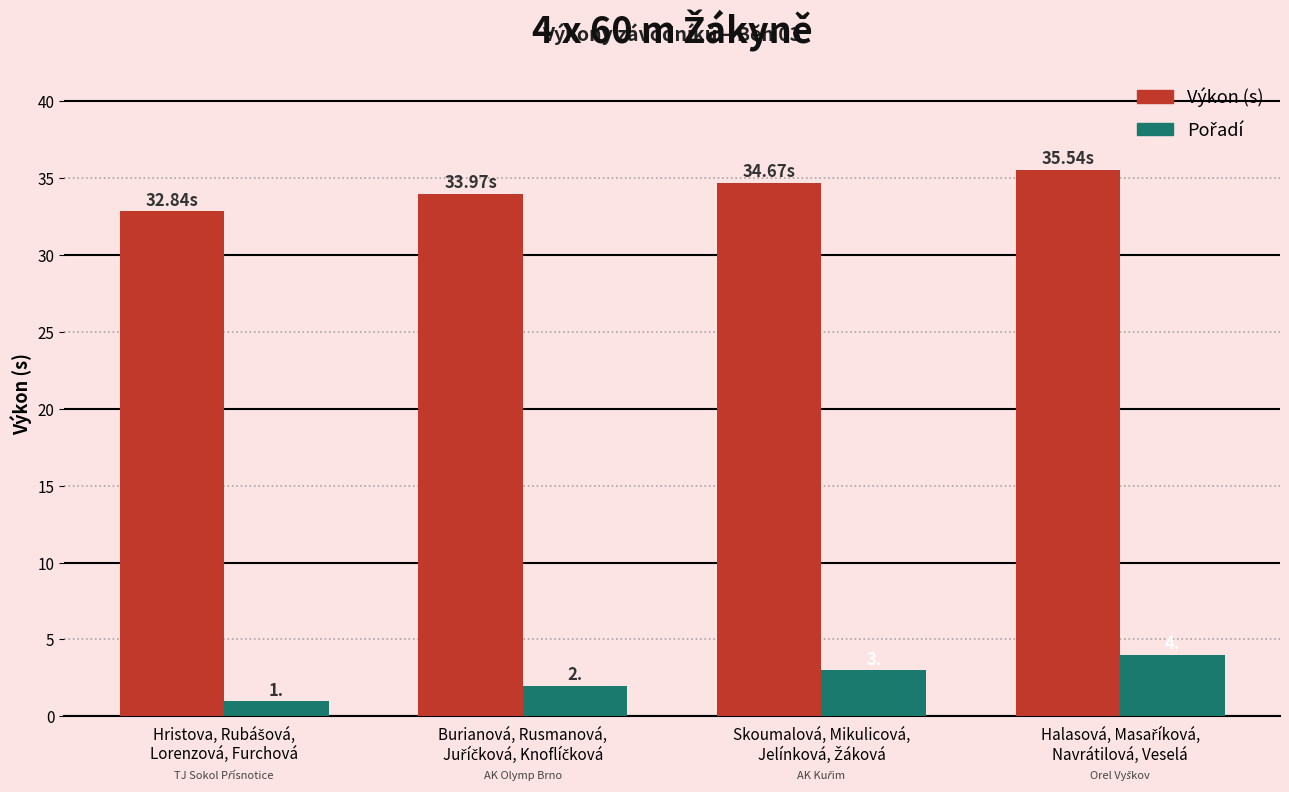

At how many categories does at least one series exceed 23?

4